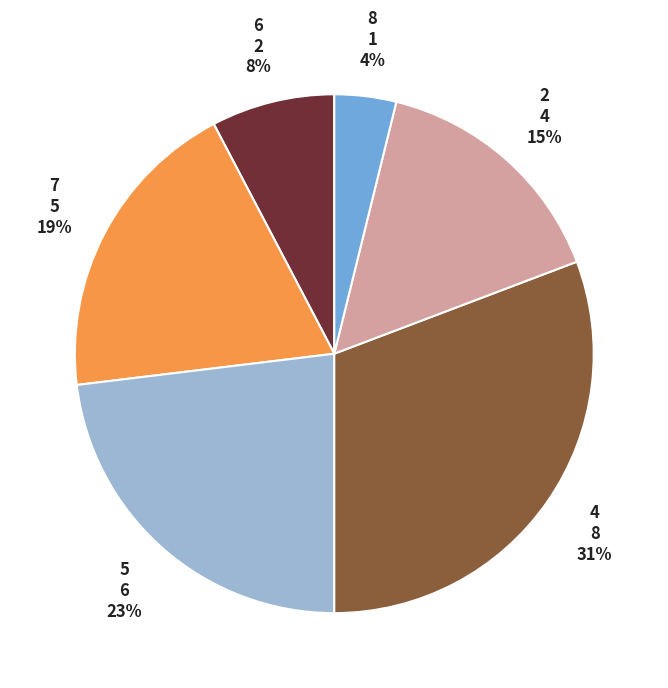

Is there a majority slice in this chart?

No